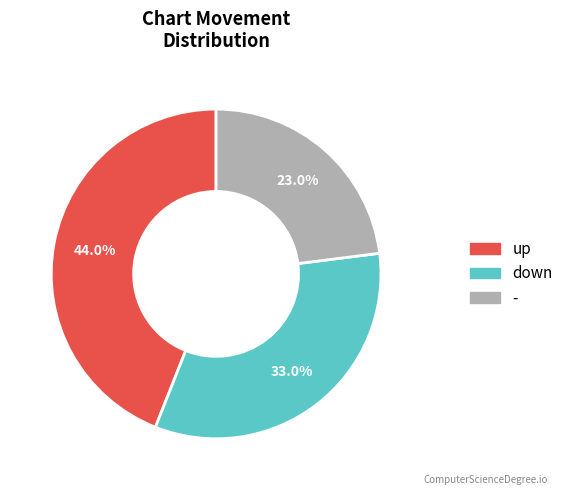

To the nearest percent, what is the difference between the largest and smallest slice percentages?

21%